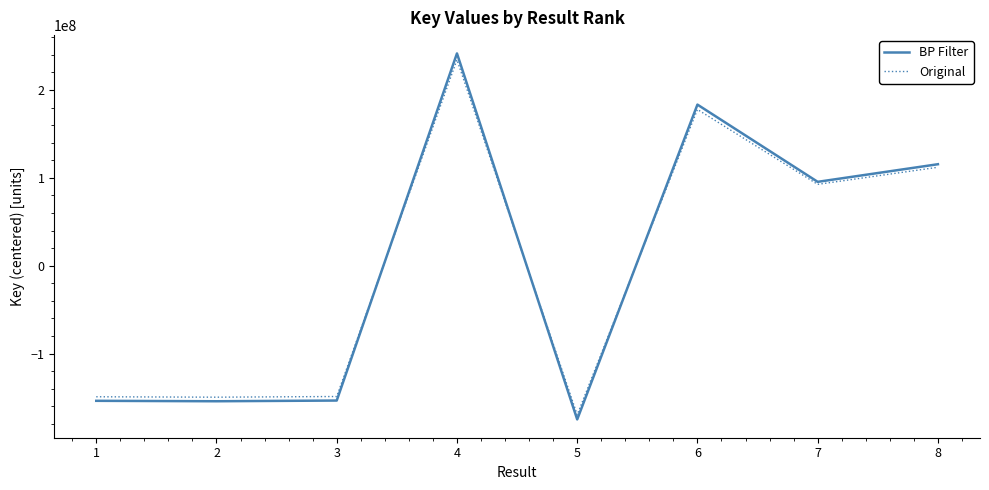

True or false: Original has a value of -234178663.6 at 2.

False